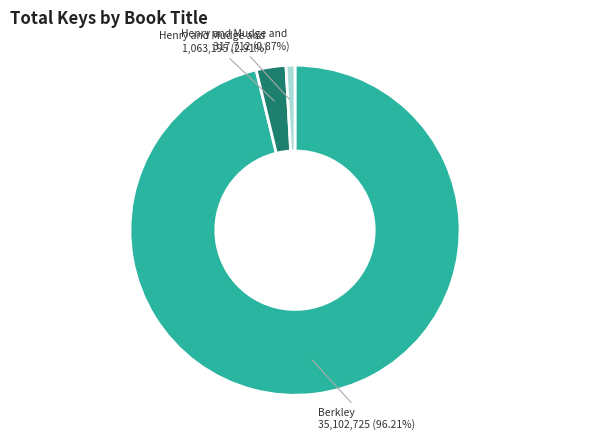

Is there a majority slice in this chart?

Yes